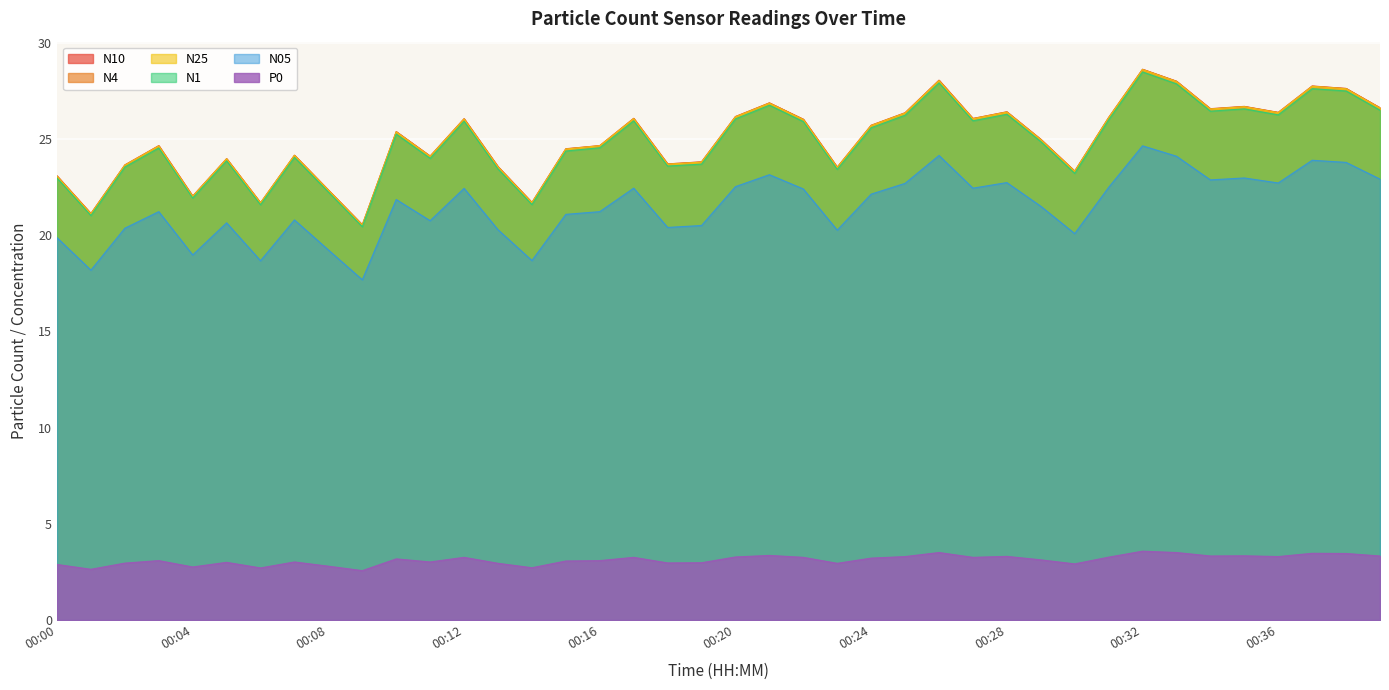

Where is N1 nearest to the value 24?

00:11